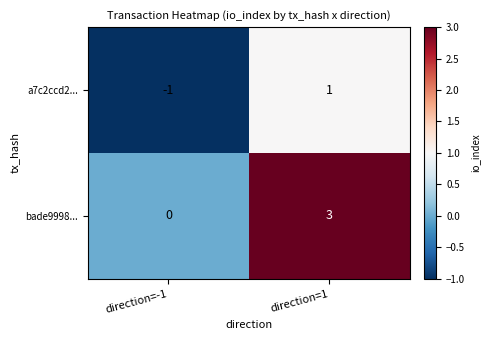

At which category is the sum across all series the highest?

direction=1